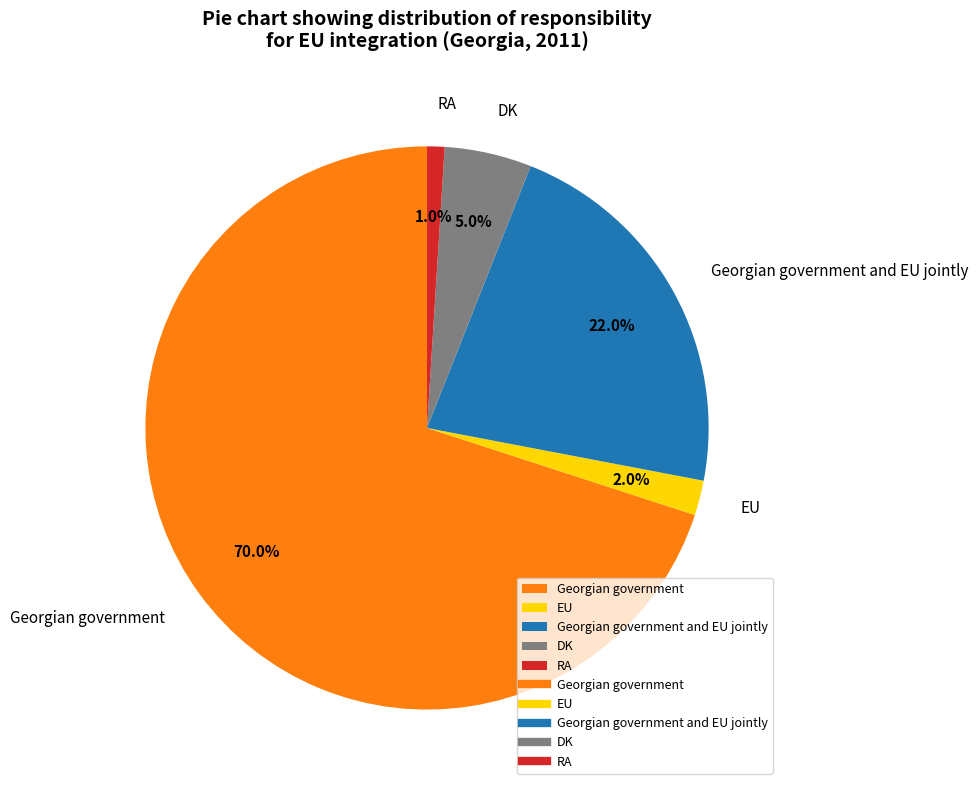

To the nearest percent, what is the difference between the Georgian government and DK slice percentages?

65%